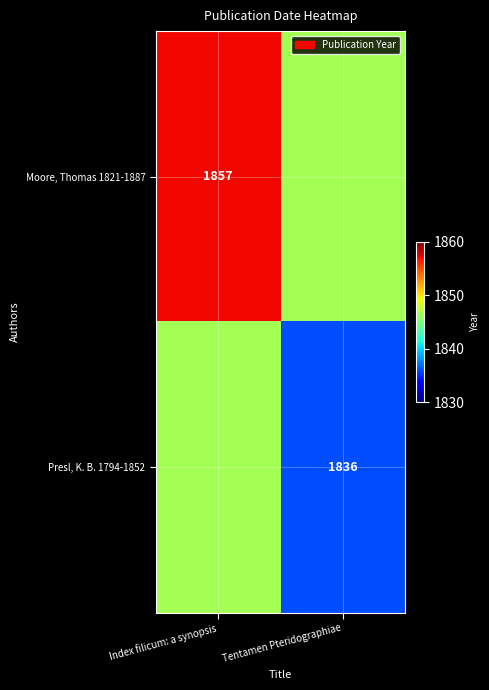

Is the value of Moore, Thomas 1821-1887 at Index filicum: a synopsis greater than the value of Presl, K. B. 1794-1852 at Tentamen Pteridographiae?

Yes